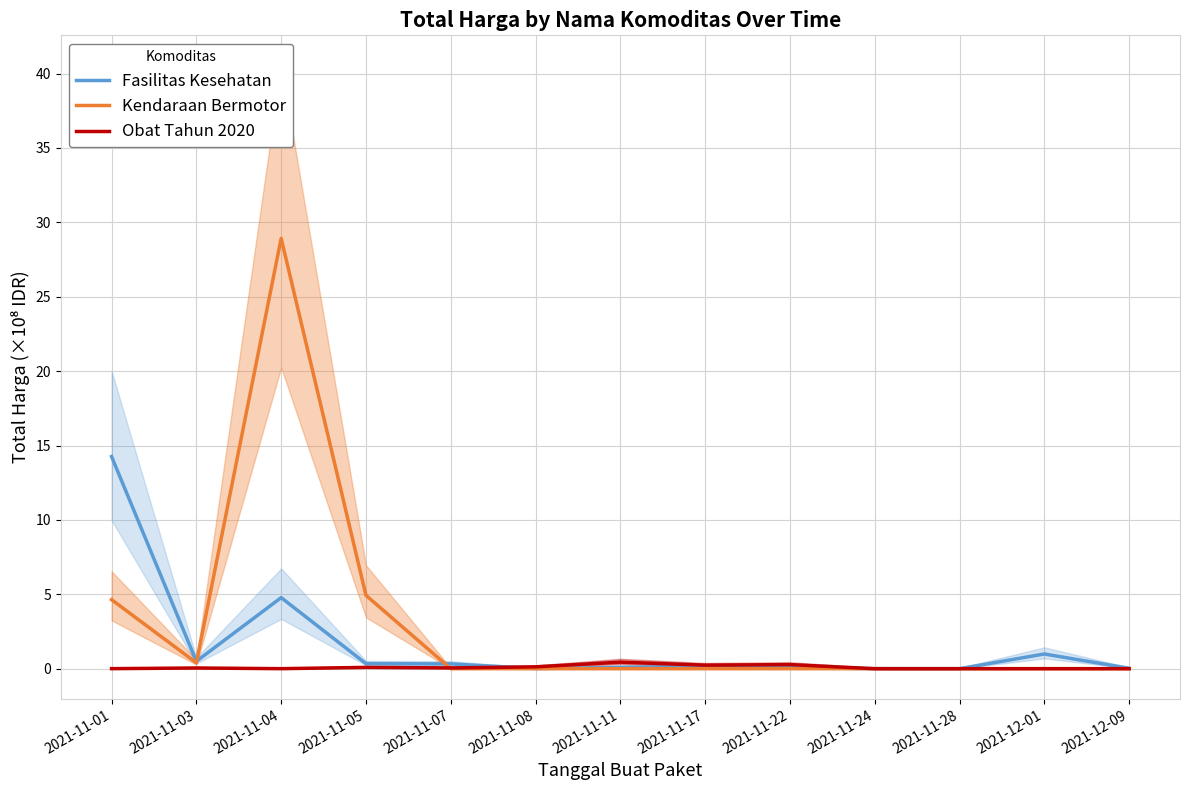

How many data points does each series have?

13